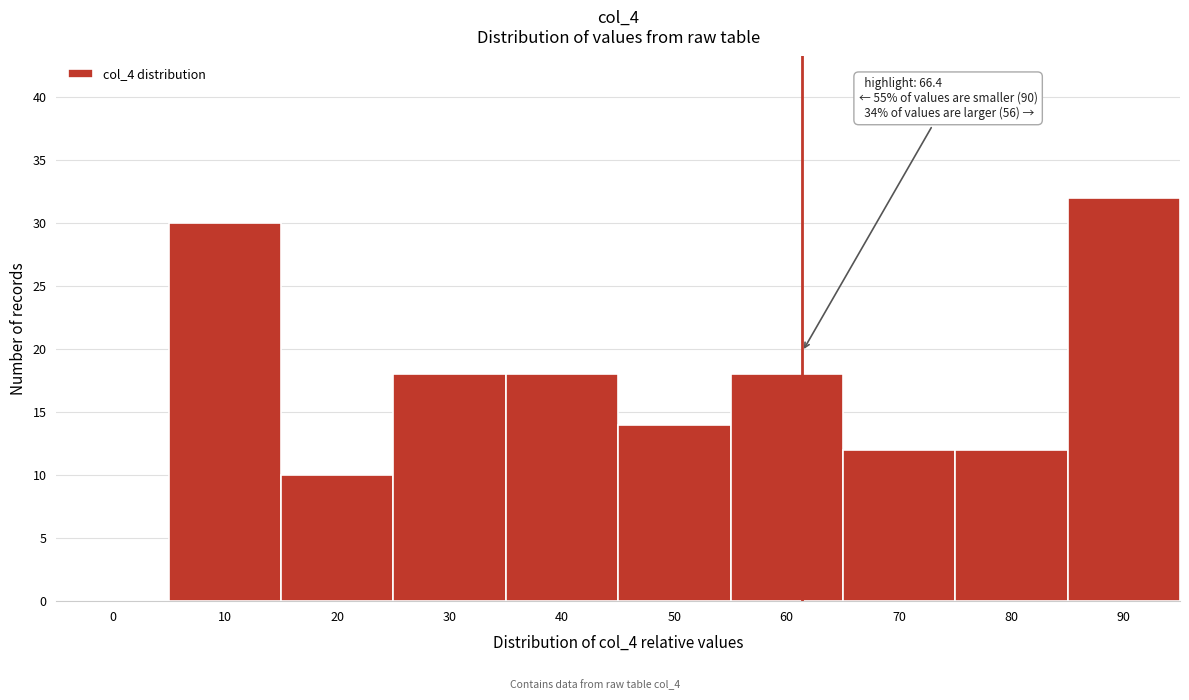

Reading right to left, extract all data points from this chart.

90=32	80=12	70=12	60=18	50=14	40=18	30=18	20=10	10=30	0=0